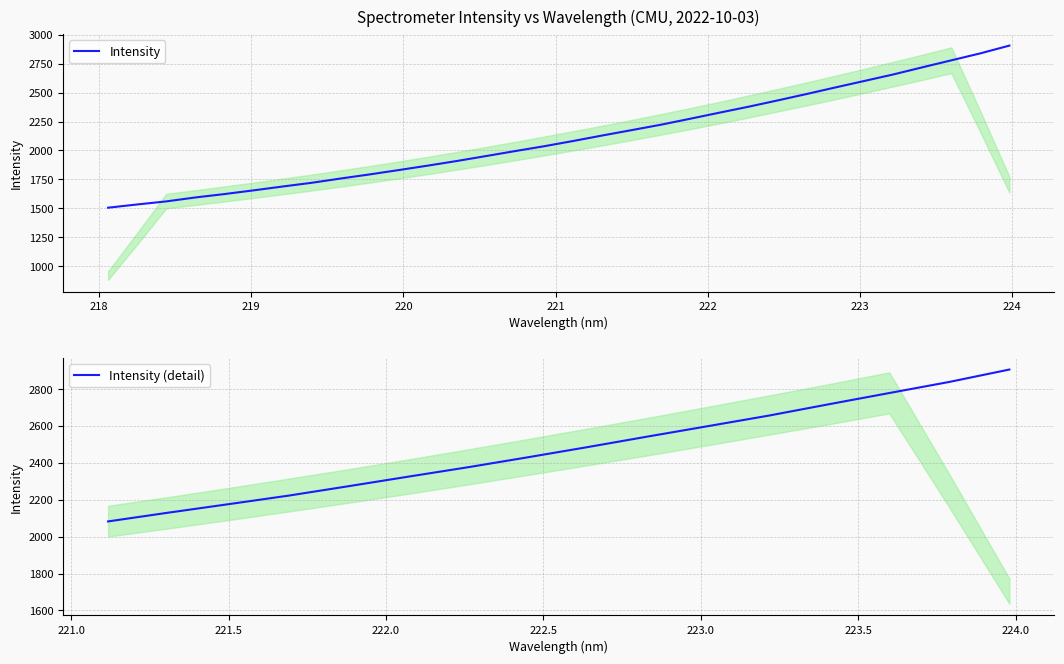

Where does the data first go above 2082?

221.1174